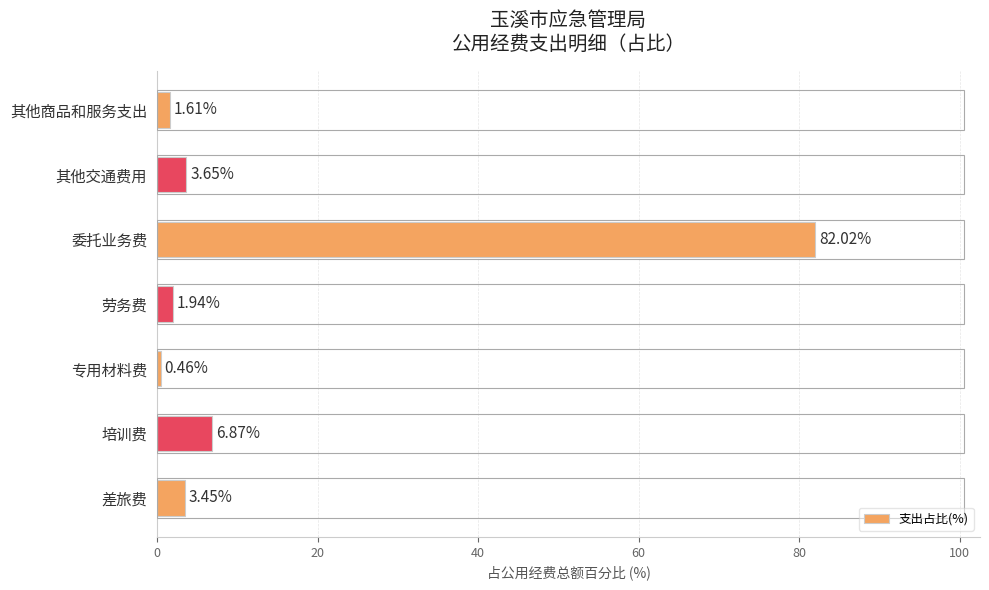

What is the greatest value displayed?

82.0